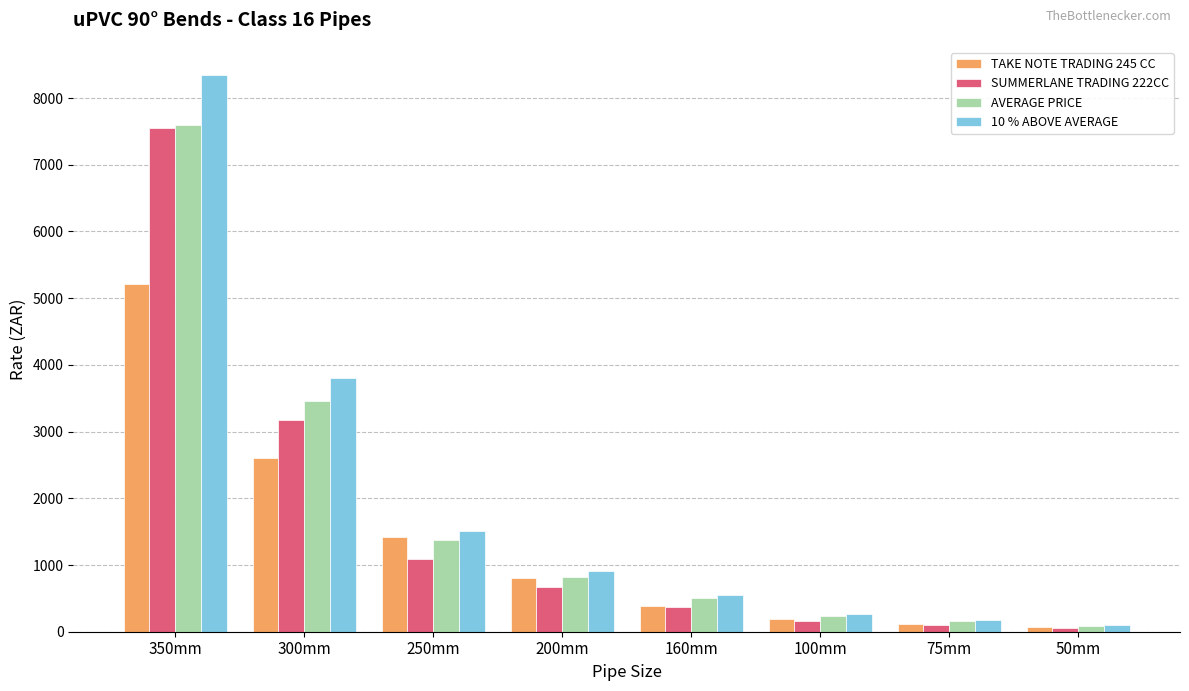

What is the sum of the 10 % ABOVE AVERAGE values at 350mm and 250mm?

9855.5